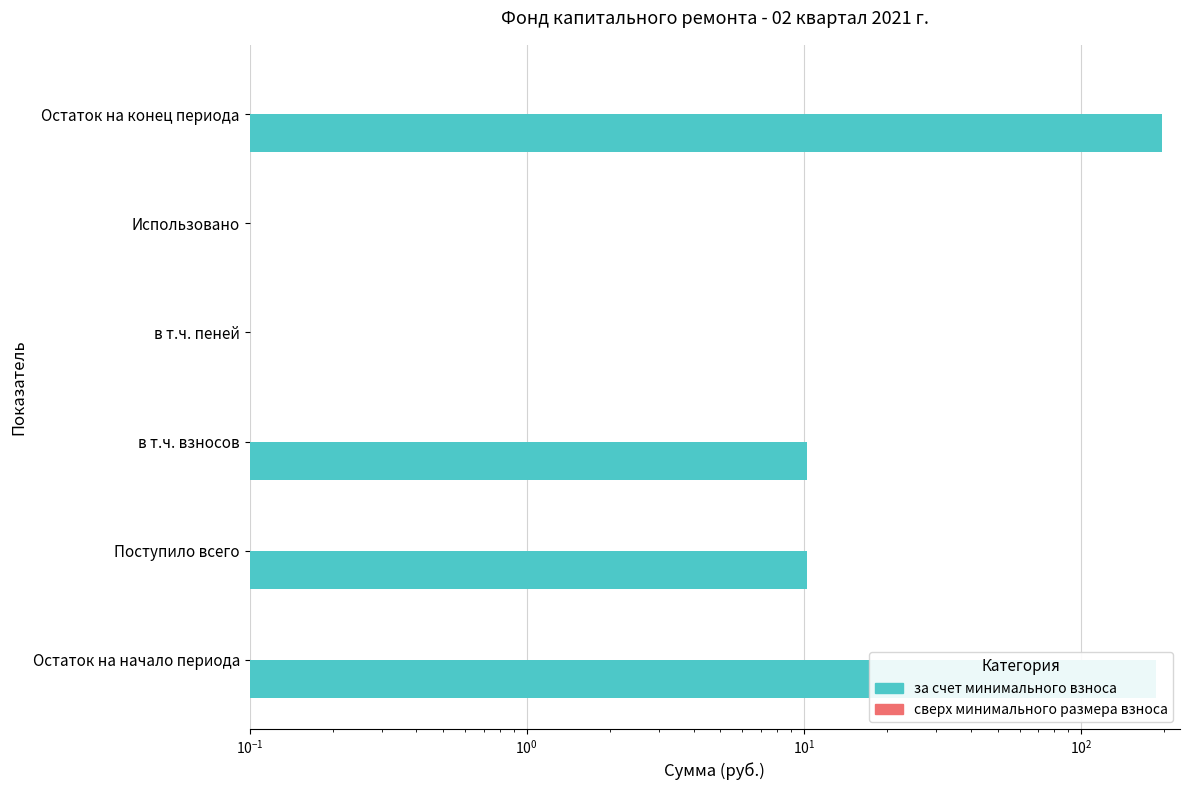

What is the average value of the сверх минимального размера взноса series?

0.3